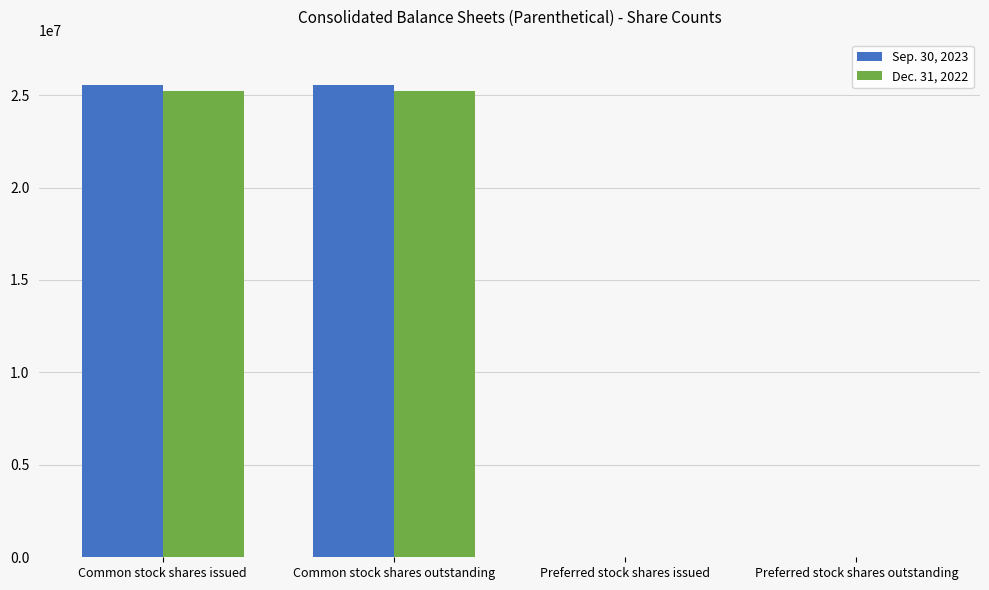

How many series are shown in this chart?

2